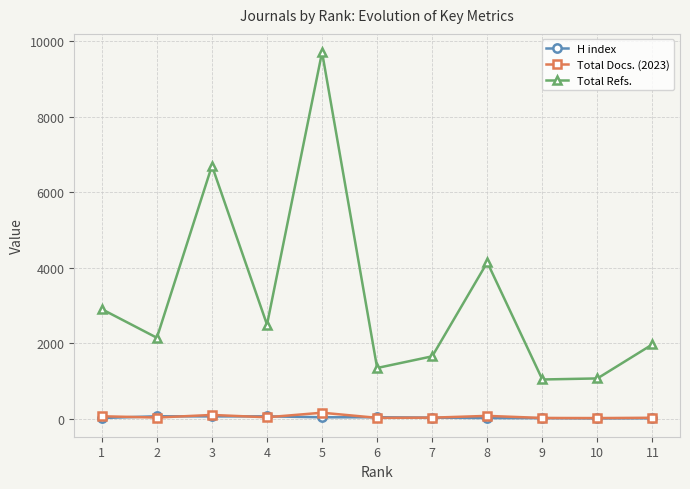

True or false: Total Refs. and Total Docs. (2023) cross at least once.

False